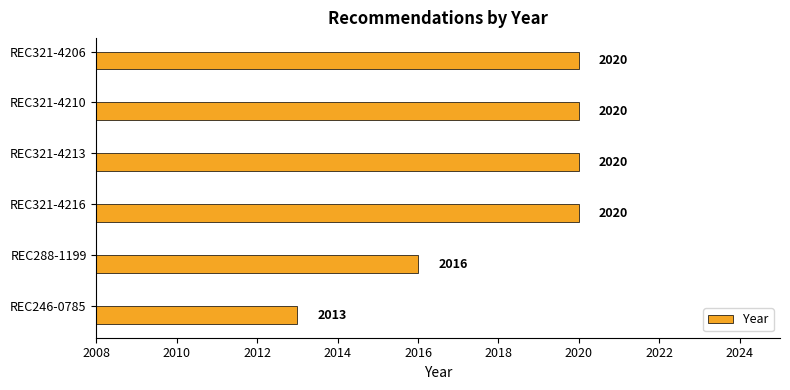

What is the sum of all values?

12109